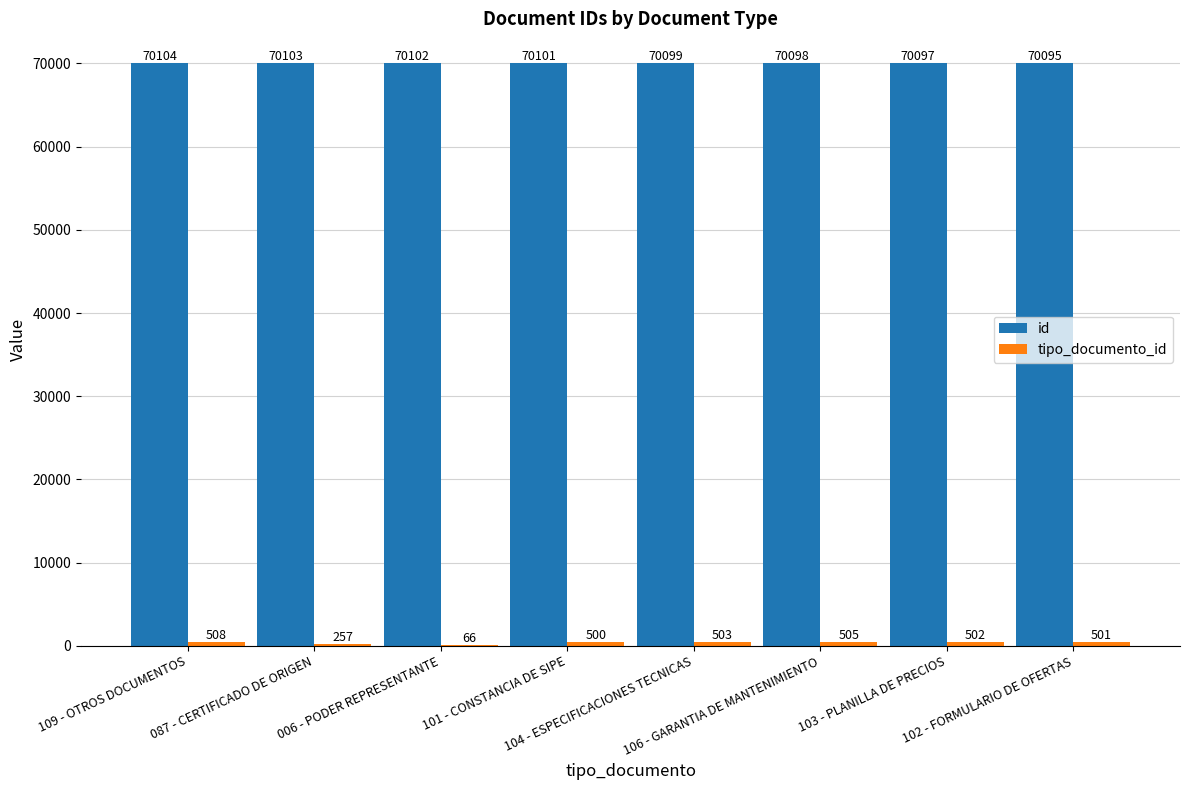

Which series has the largest total across all categories?

id